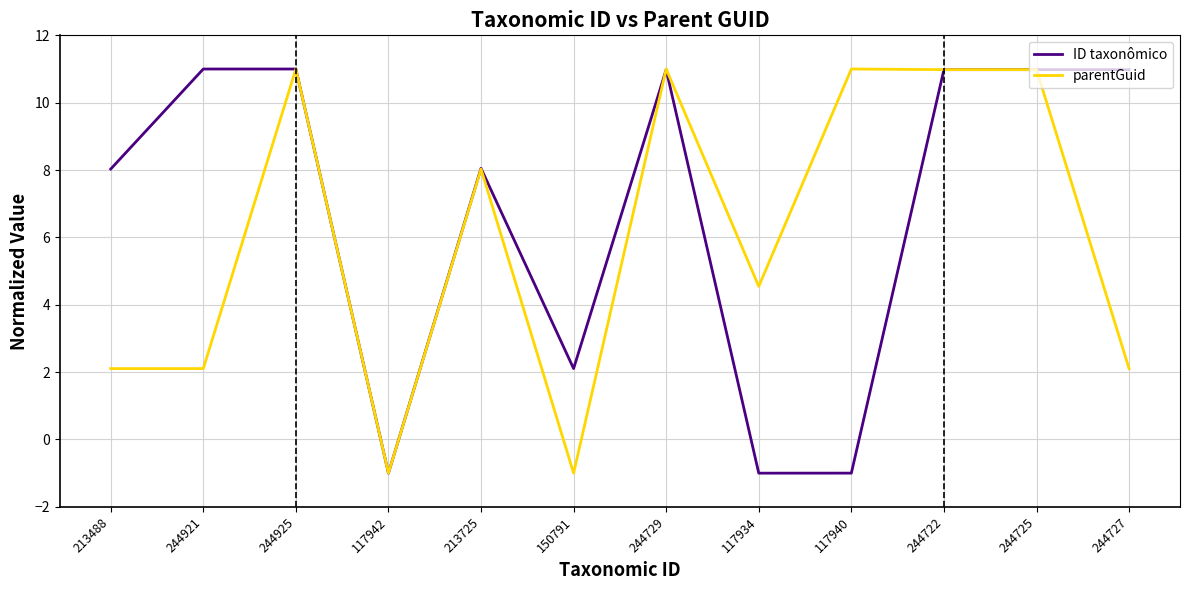

Between 117940 and 244727, which series saw the biggest shift?

ID taxonômico